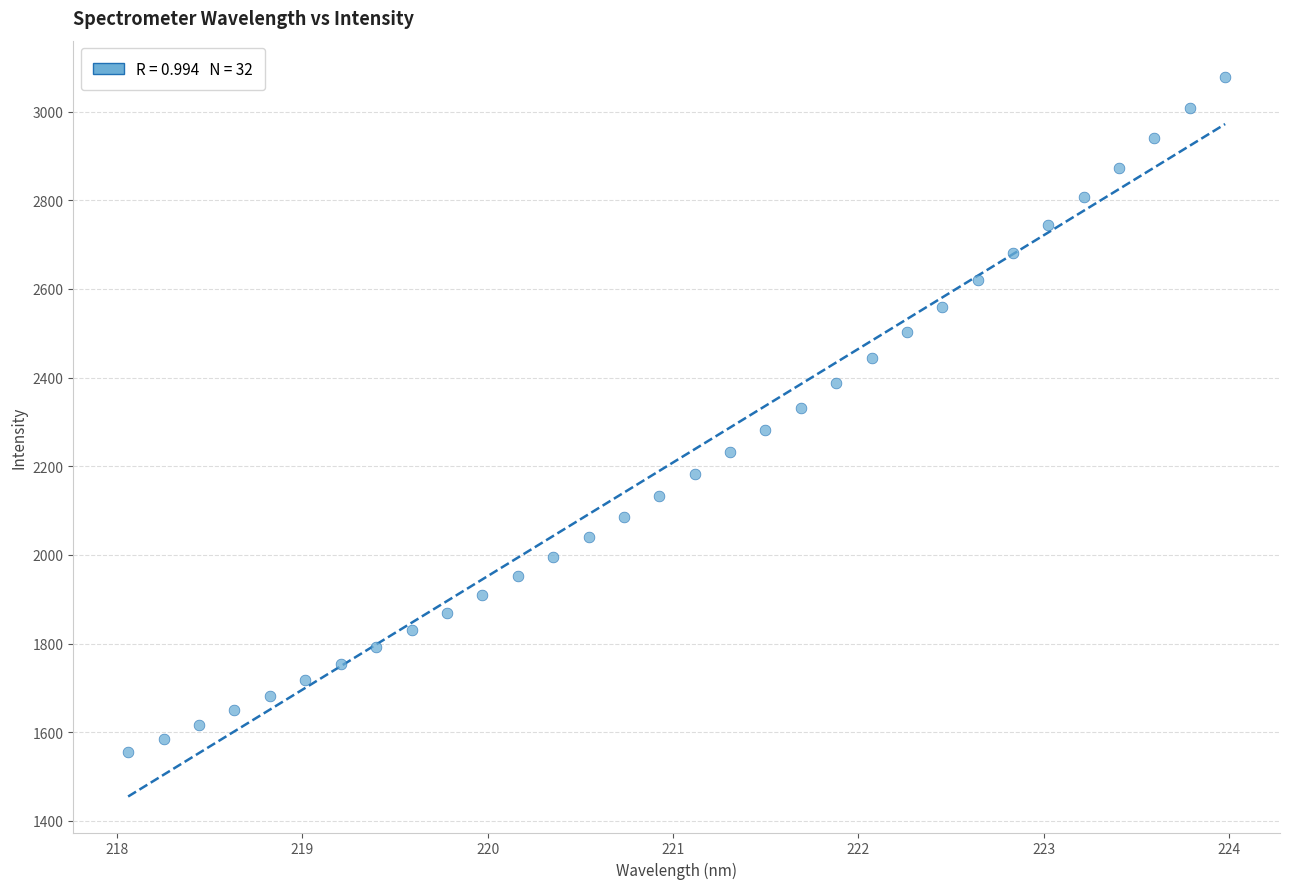

What is the range of X values (max minus min)?

5.9